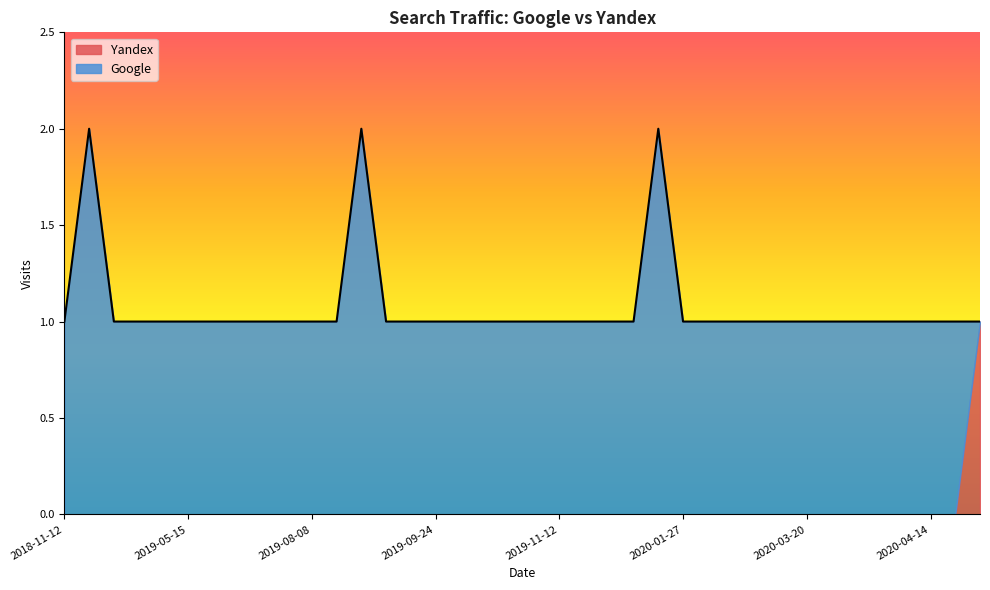

At which category does the chart reach its minimum across all series?

2020-04-22